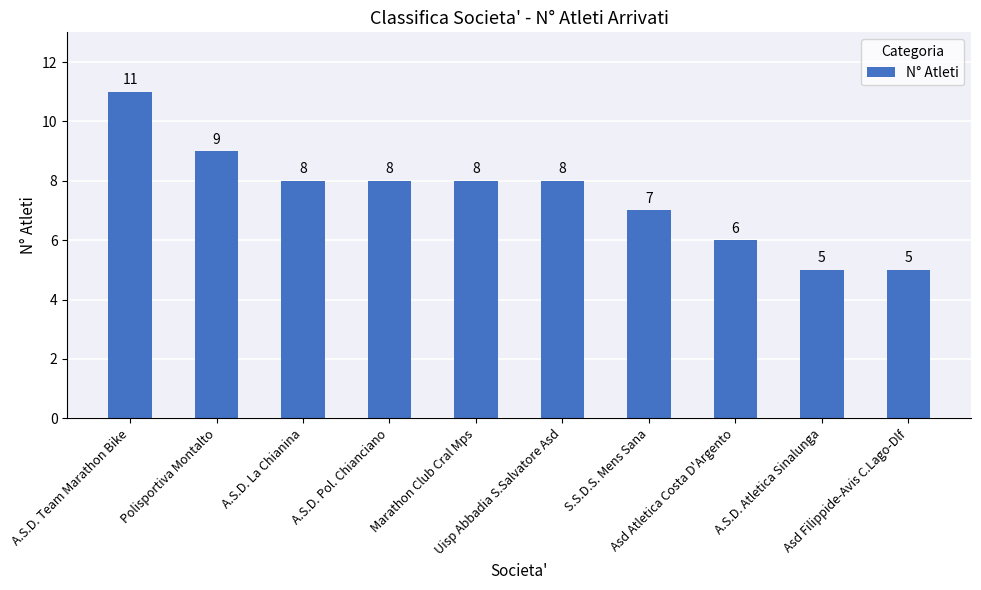

What is the label of the 3rd bar from the left?

A.S.D. La Chianina